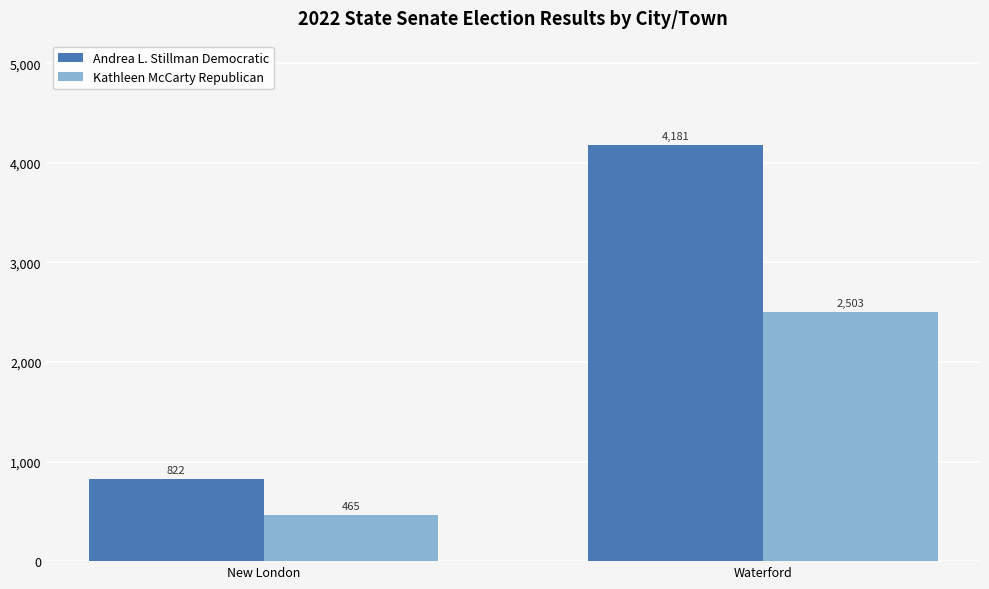

How many Andrea L. Stillman Democratic values are between 822 and 4181?

2